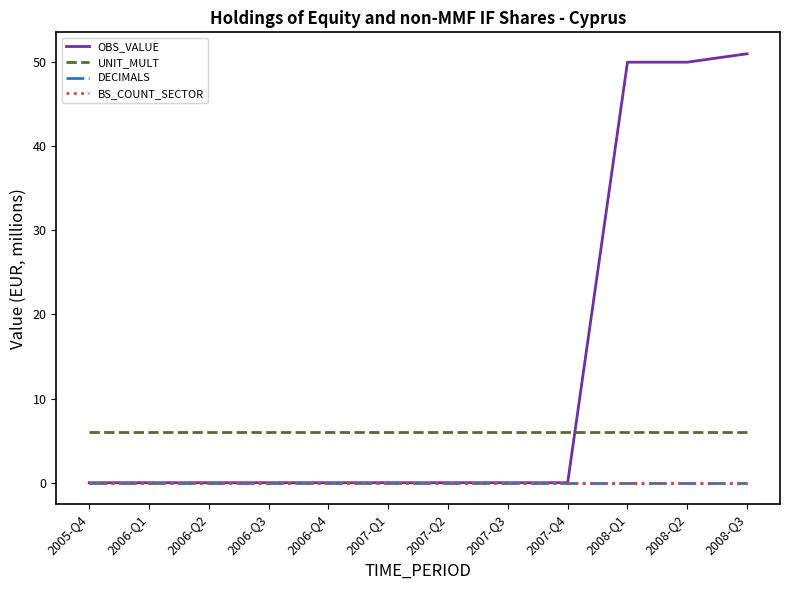

What position from the left is 2007-Q3?

8